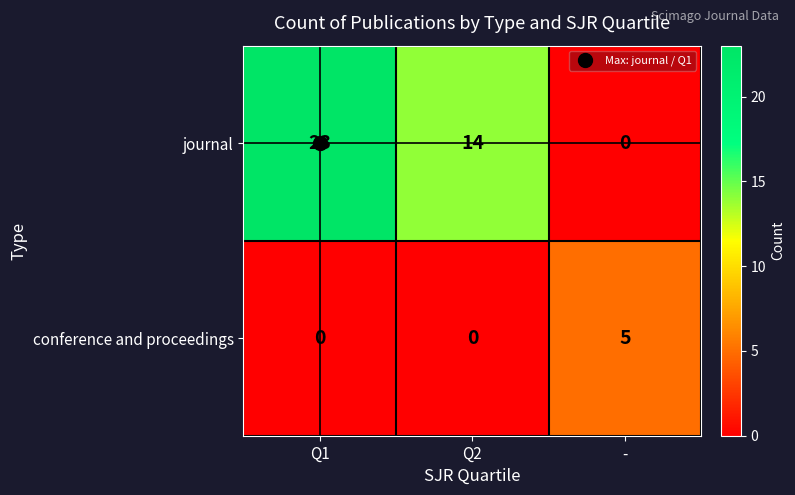

What is the average value of the journal series?

12